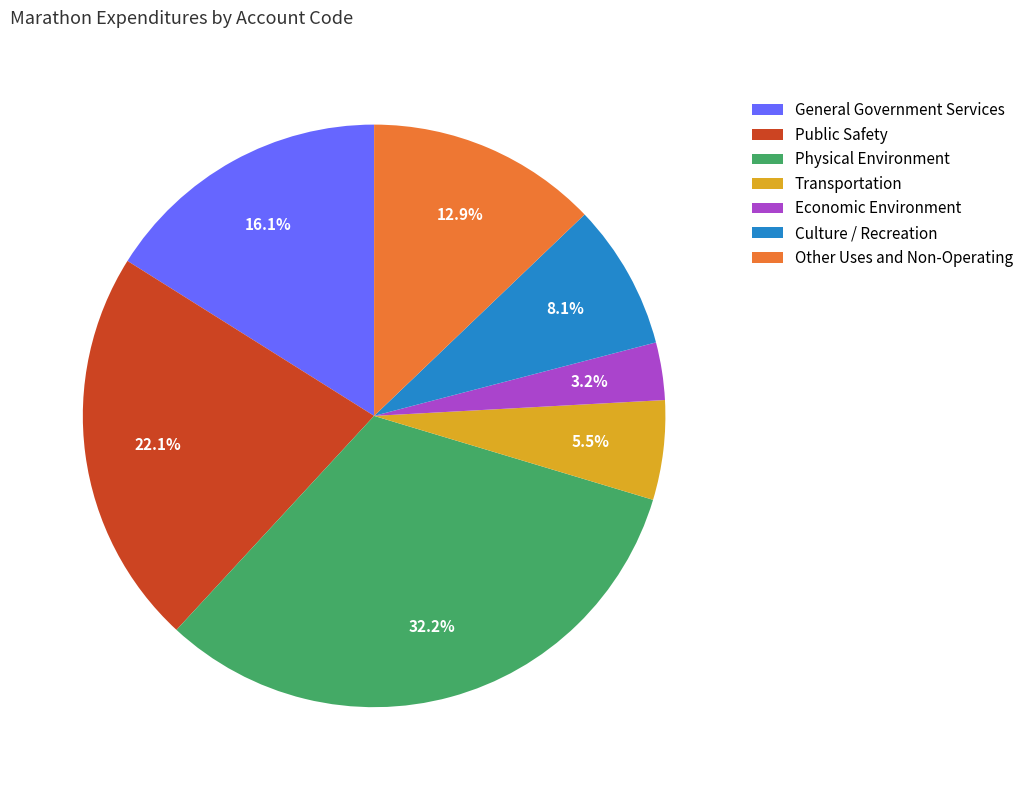

To the nearest percent, what percentage of the pie is Culture / Recreation?

8%